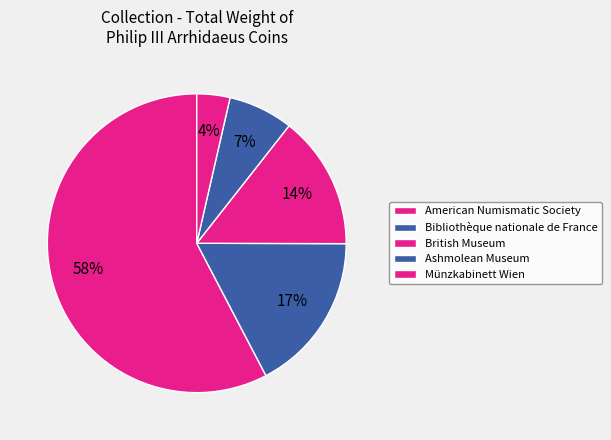

How many segments does this pie chart have?

5